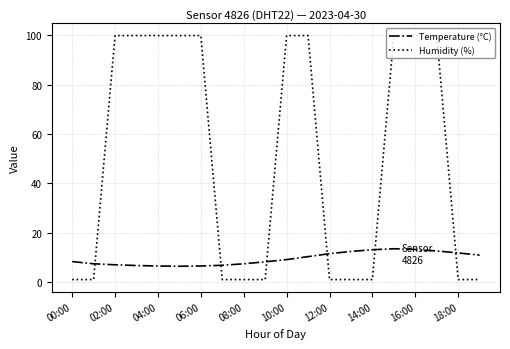

After their last crossing, which series has the higher values: Humidity (%) or Temperature (°C)?

Temperature (°C)